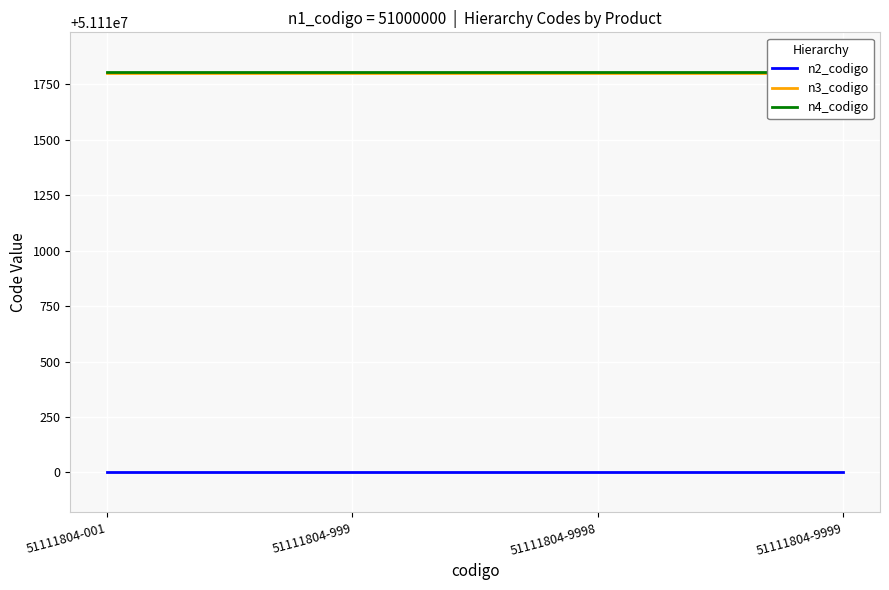

Which category has the highest value in the n2_codigo series?

51111804-001